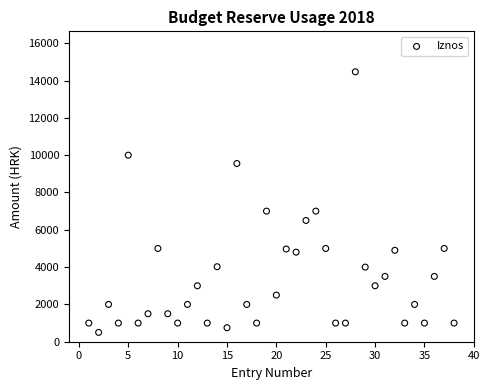

What is the range of Y values (max minus min)?

13967.5